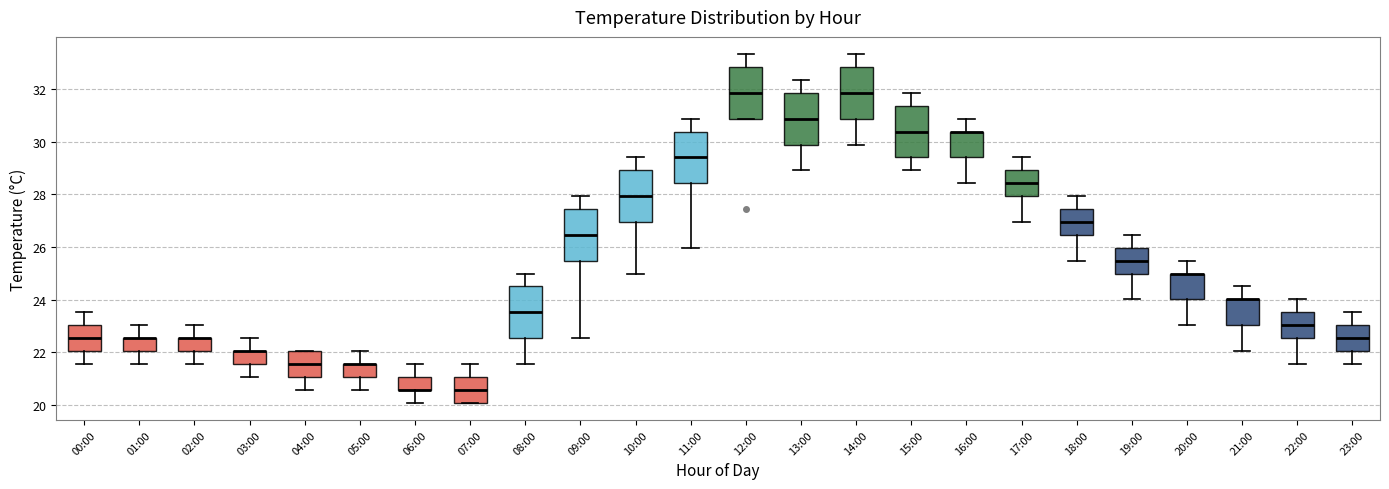

Reading left to right, transcribe this box plot: for each box, give where its median line is, the range the box spans, and where its two whiskers end, as read against the y-axis. The values are not printed on the chart, so give them approximately, as read against the axis.

00:00: median 22.6, box 22.0 to 23.0, whiskers 21.6 to 23.6
01:00: median 22.6 (drawn on the box's upper edge), box 22.0 to 22.6, whiskers 21.6 to 23.0
02:00: median 22.6 (drawn on the box's upper edge), box 22.0 to 22.6, whiskers 21.6 to 23.0
03:00: median 22.0 (drawn on the box's upper edge), box 21.6 to 22.0, whiskers 21.0 to 22.6
04:00: median 21.6, box 21.0 to 22.0, whiskers 20.6 to 22.0
05:00: median 21.6 (drawn on the box's upper edge), box 21.0 to 21.6, whiskers 20.6 to 22.0
06:00: median 20.6 (drawn on the box's lower edge), box 20.6 to 21.0, whiskers 20.0 to 21.6
07:00: median 20.6, box 20.0 to 21.0, whiskers 20.0 to 21.6
08:00: median 23.6, box 22.6 to 24.6, whiskers 21.6 to 25.0
09:00: median 26.4, box 25.4 to 27.4, whiskers 22.6 to 28.0
10:00: median 28.0, box 27.0 to 29.0, whiskers 25.0 to 29.4
11:00: median 29.4, box 28.4 to 30.4, whiskers 26.0 to 30.8
12:00: median 31.8, box 30.8 to 32.8, whiskers 30.8 to 33.4
13:00: median 30.8, box 29.8 to 31.8, whiskers 29.0 to 32.4
14:00: median 31.8, box 30.8 to 32.8, whiskers 29.8 to 33.4
15:00: median 30.4, box 29.4 to 31.4, whiskers 29.0 to 31.8
16:00: median 30.4 (drawn on the box's upper edge), box 29.4 to 30.4, whiskers 28.4 to 30.8
17:00: median 28.4, box 28.0 to 29.0, whiskers 27.0 to 29.4
18:00: median 27.0, box 26.4 to 27.4, whiskers 25.4 to 28.0
19:00: median 25.4, box 25.0 to 26.0, whiskers 24.0 to 26.4
20:00: median 25.0 (drawn on the box's upper edge), box 24.0 to 25.0, whiskers 23.0 to 25.4
21:00: median 24.0 (drawn on the box's upper edge), box 23.0 to 24.0, whiskers 22.0 to 24.6
22:00: median 23.0, box 22.6 to 23.6, whiskers 21.6 to 24.0
23:00: median 22.6, box 22.0 to 23.0, whiskers 21.6 to 23.6